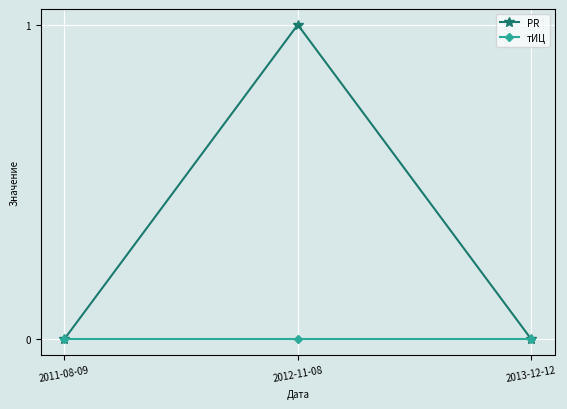

What is the label of the 1st point from the left?

2011-08-09